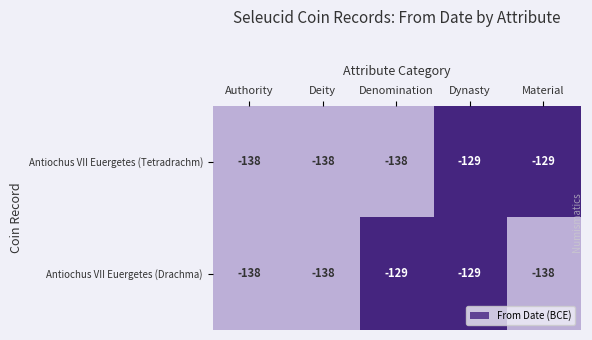

What is the highest value of the Antiochus VII Euergetes (Tetradrachm) series?

-129